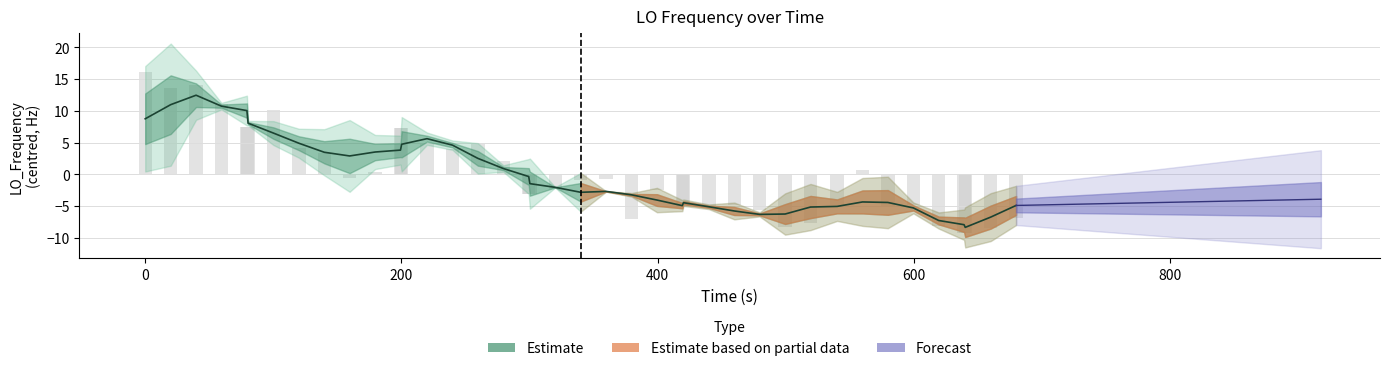

How many values are above zero?

17